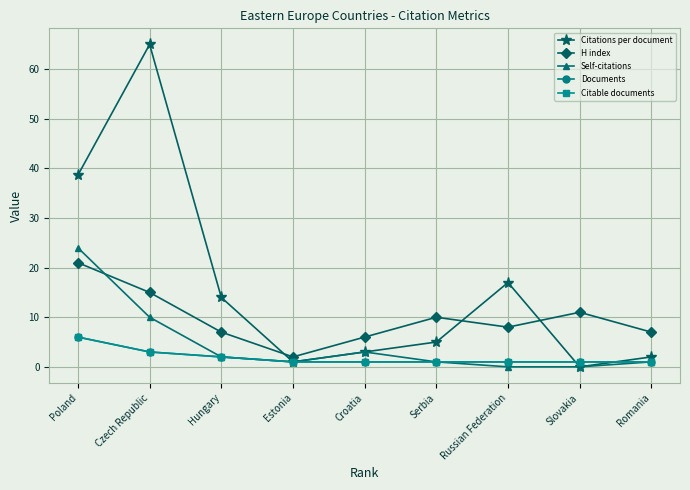

Rank the series by their maximum value, from highest to lowest.

Citations per document, Self-citations, H index, Documents, Citable documents